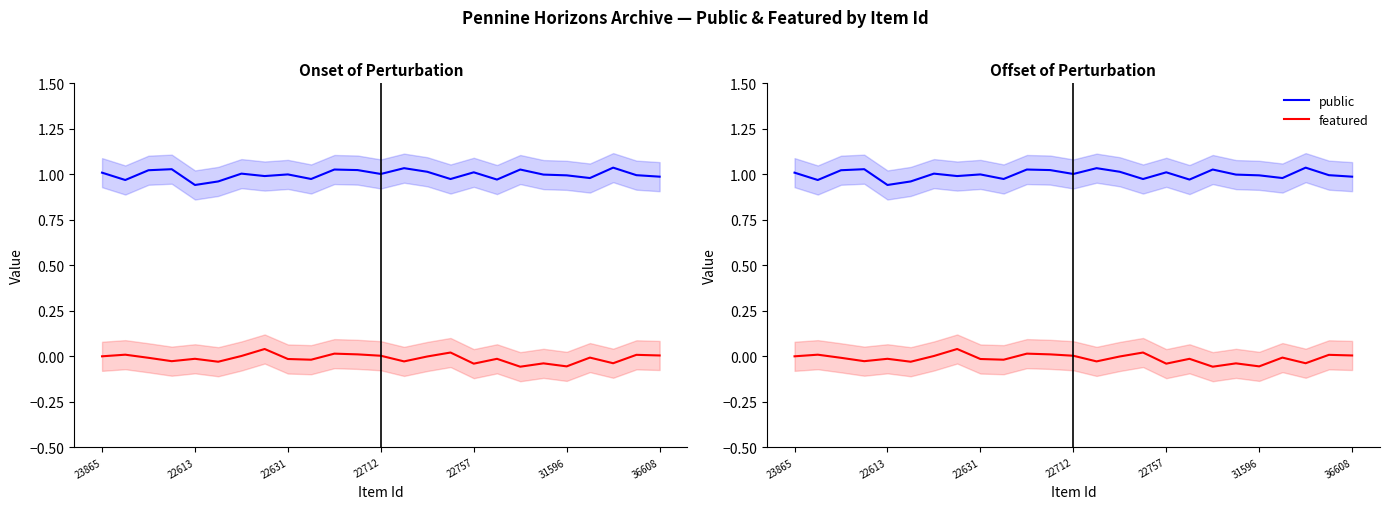

The featured series shows 0.0 at 23. True or false?

False